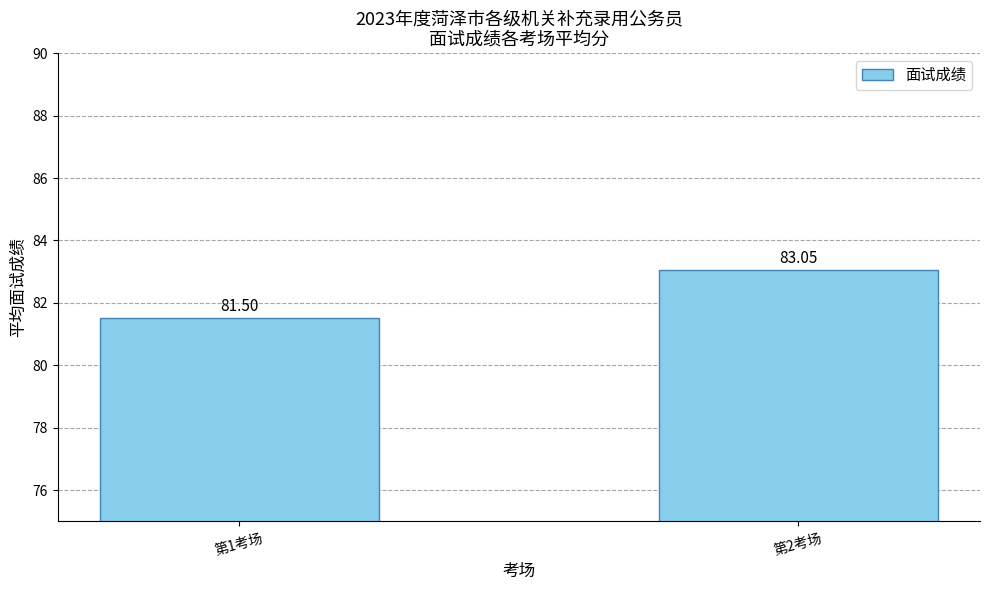

What is the sum of the values at 第2考场 and 第1考场?

164.6